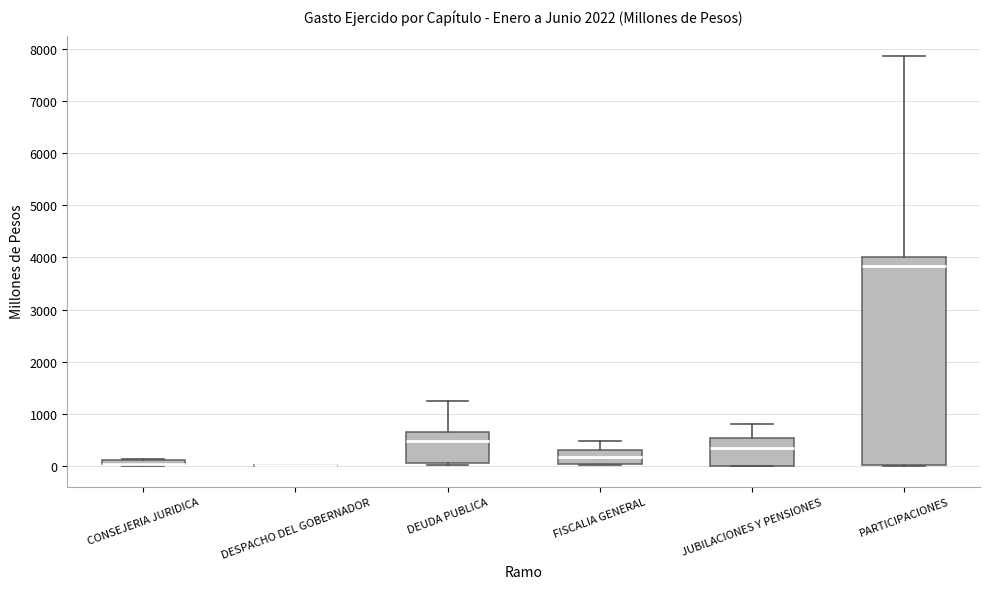

Comparing the boxes themselves (not the whiskers), which one is the tallest?

PARTICIPACIONES